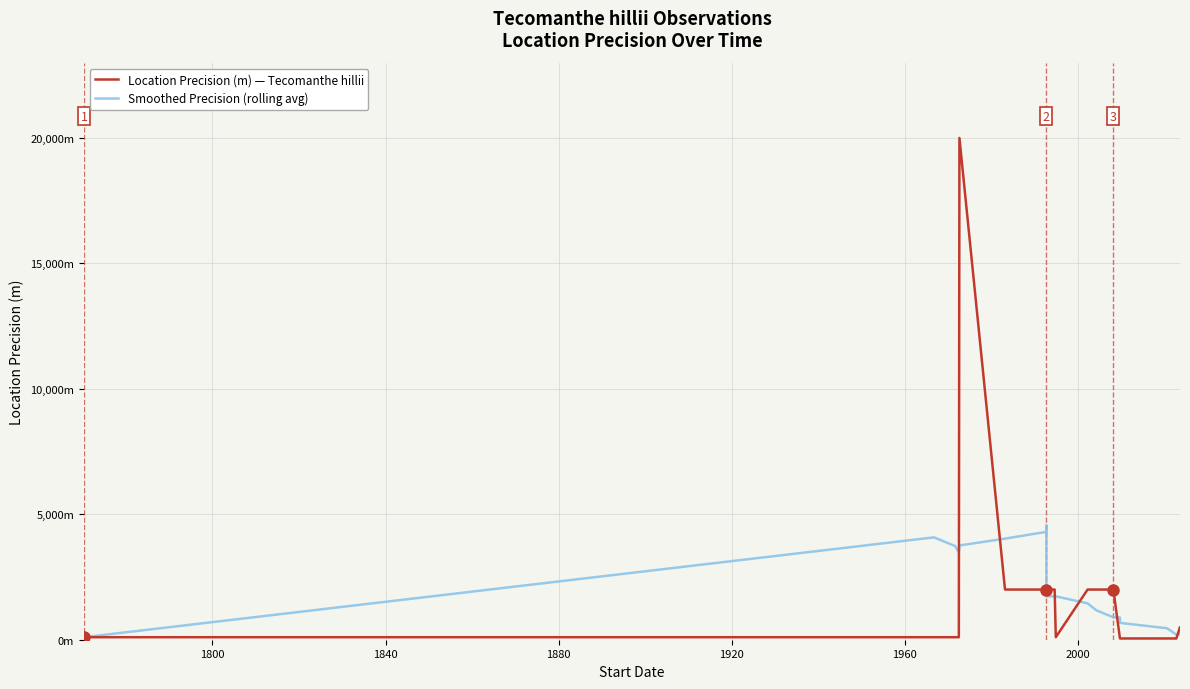

What is the minimum value shown in the chart?

50.0